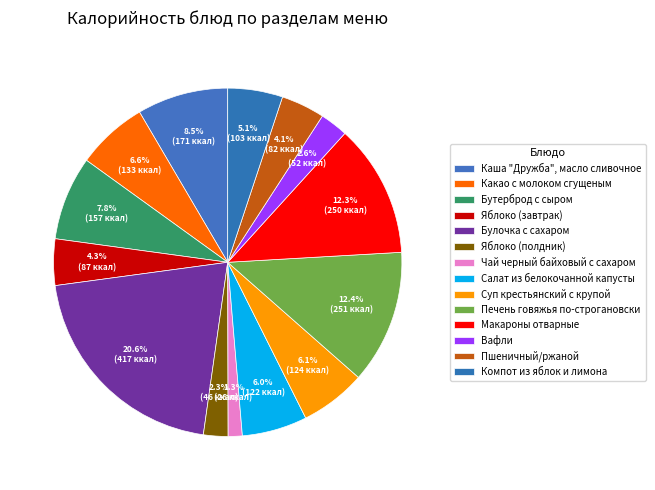

What percentage do Бутерброд с сыром and Каша "Дружба", масло сливочное together represent?

16.2%